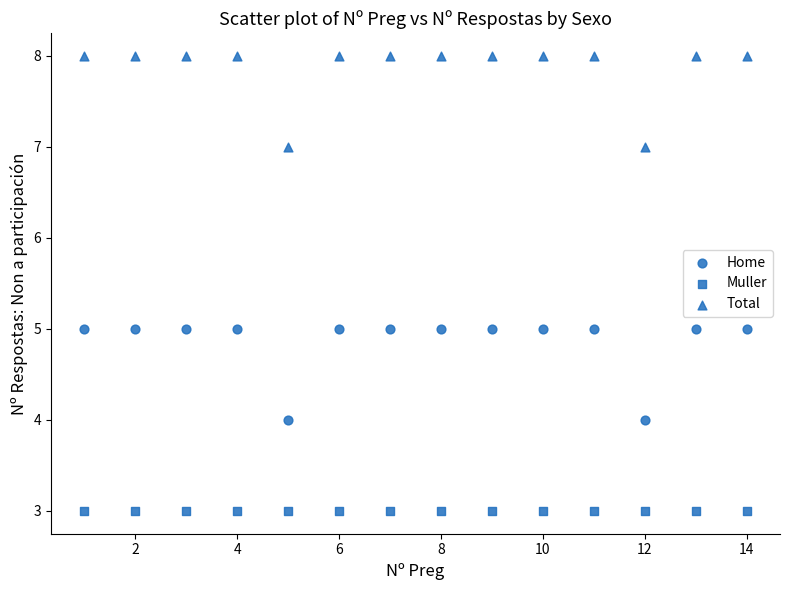

How many data points are displayed?

42